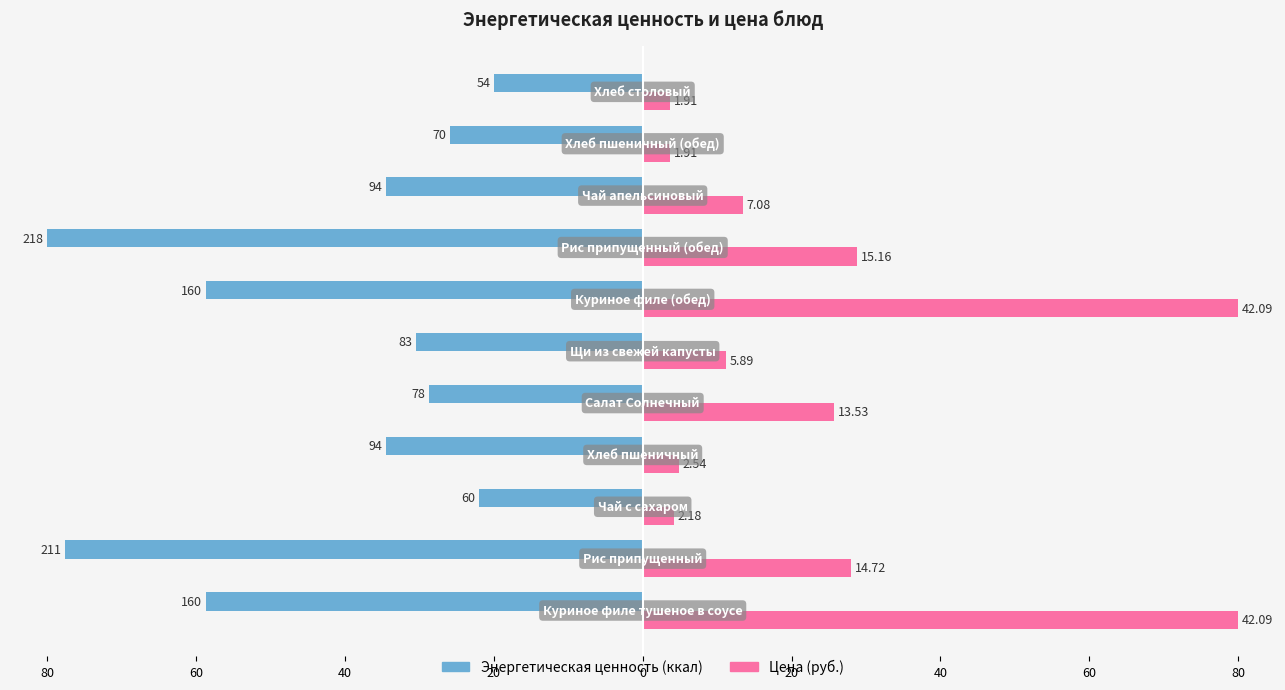

Does the chart contain any negative values?

Yes